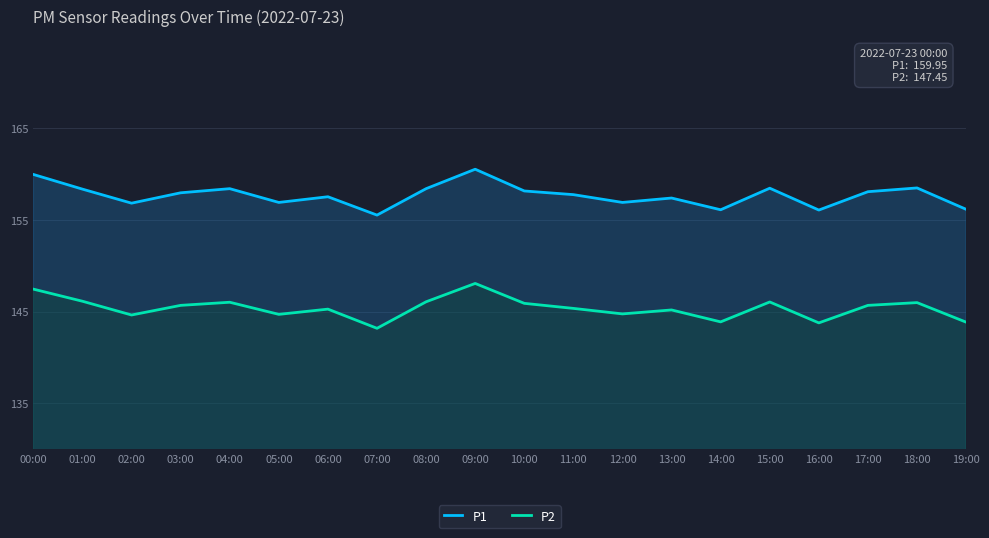

True or false: P1 and P2 cross at least once.

False